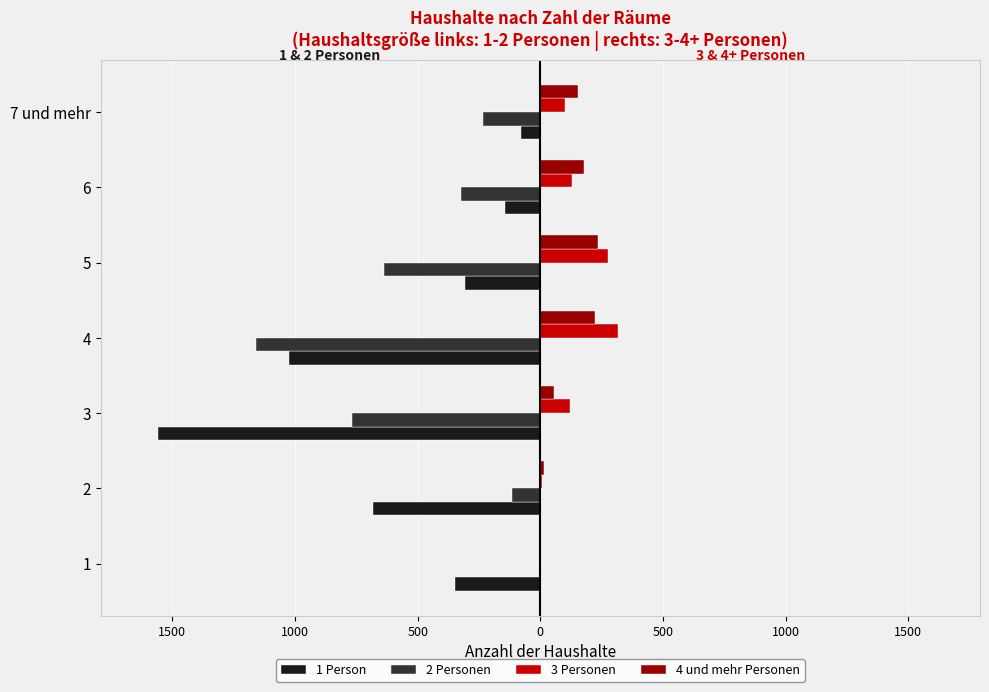

What are all the series names shown in the legend?

1 Person, 2 Personen, 3 Personen, 4 und mehr Personen